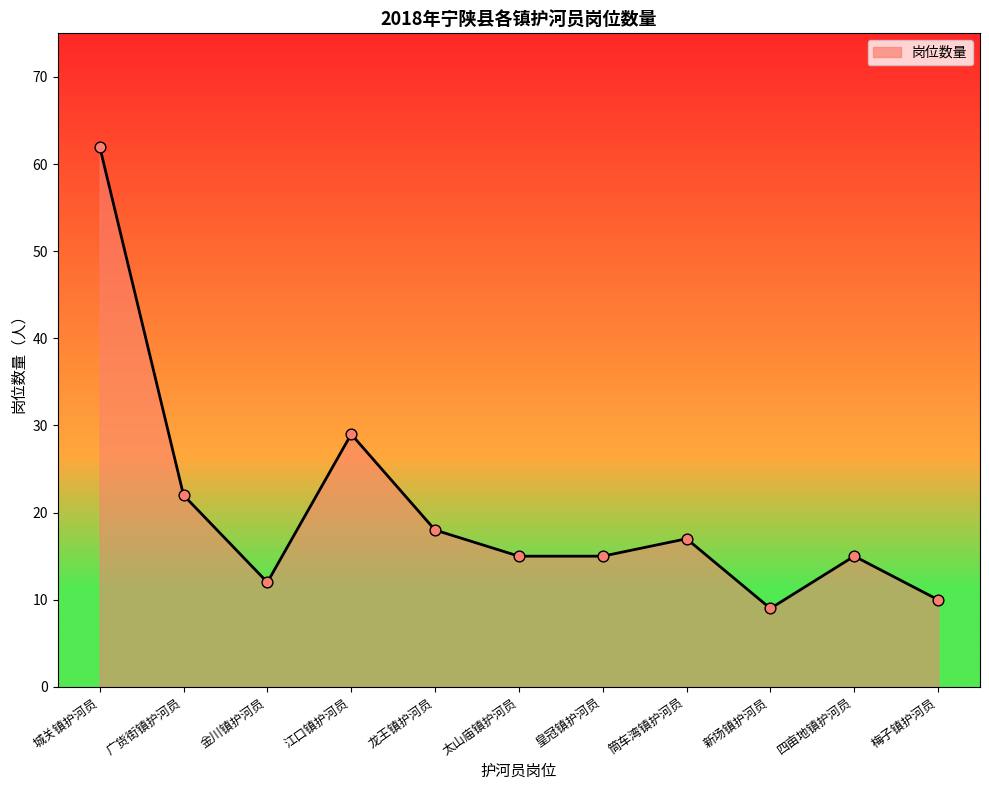

What is the ratio of the value at 金川镇护河员 to the value at 筒车湾镇护河员?

0.7